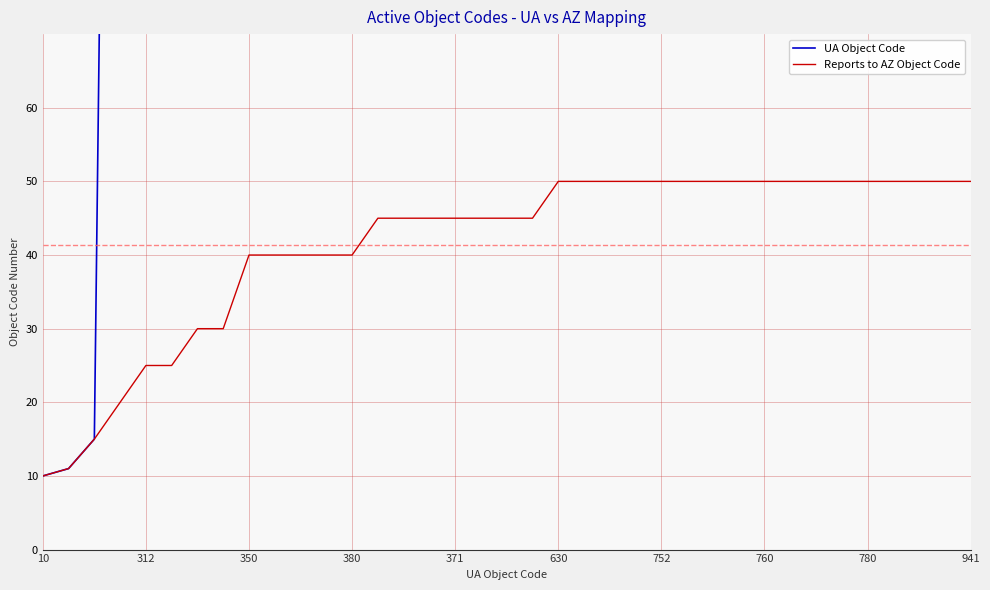

The value of Reports to AZ Object Code at 10 is 14. True or false?

False